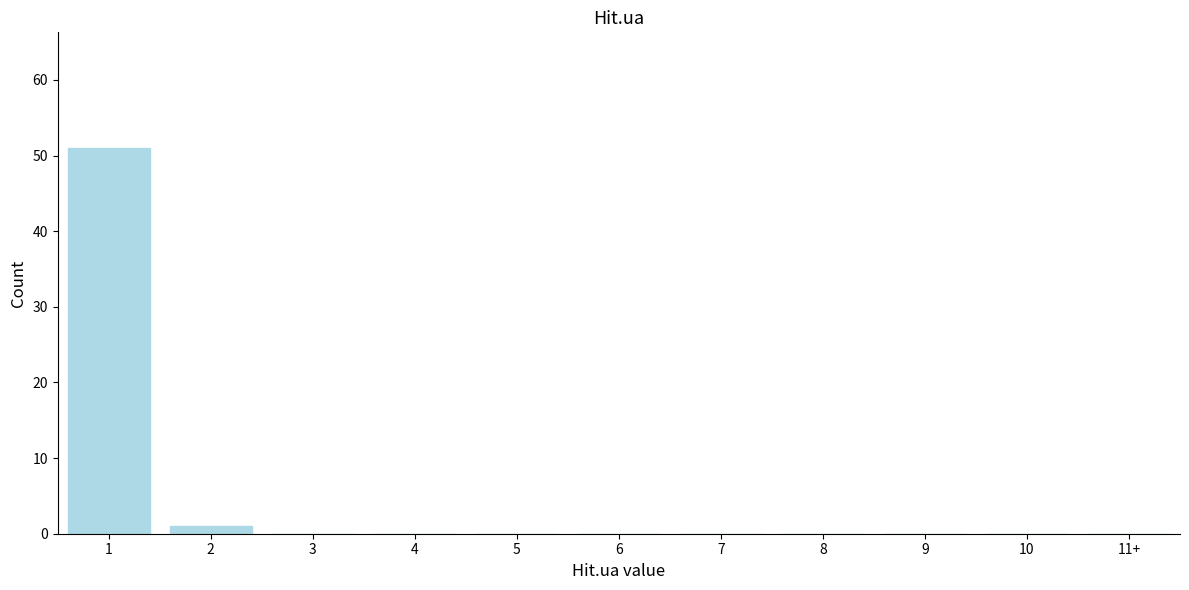

Reading left to right, what are all the values shown in this chart?

1=51	2=1	3=0	4=0	5=0	6=0	7=0	8=0	9=0	10=0	11+=0